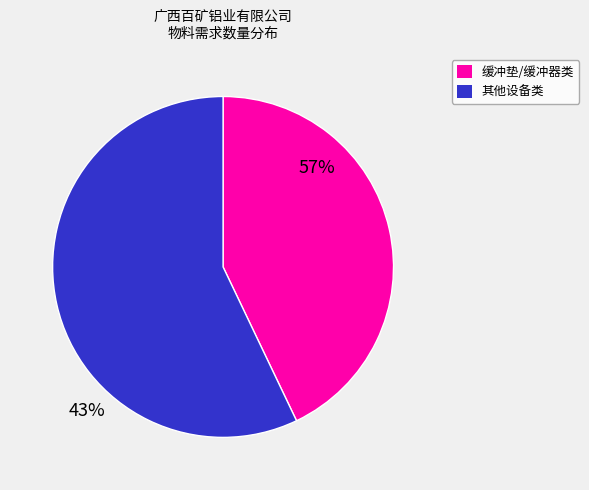

Is there any slice that represents more than half of the pie?

Yes